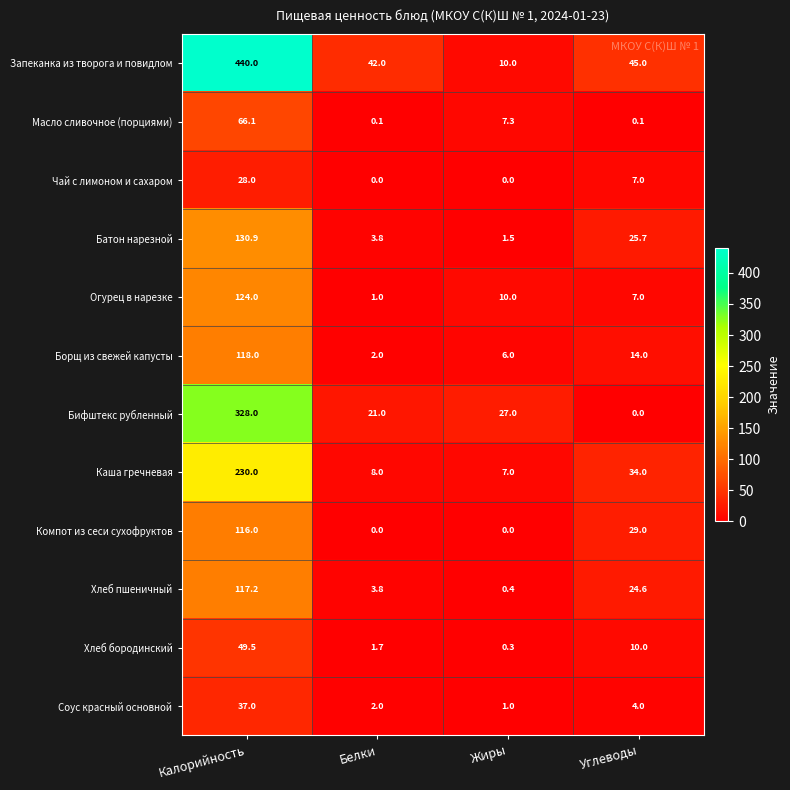

Is it true that Бифштекс рубленный equals 0.0 at Углеводы?

True